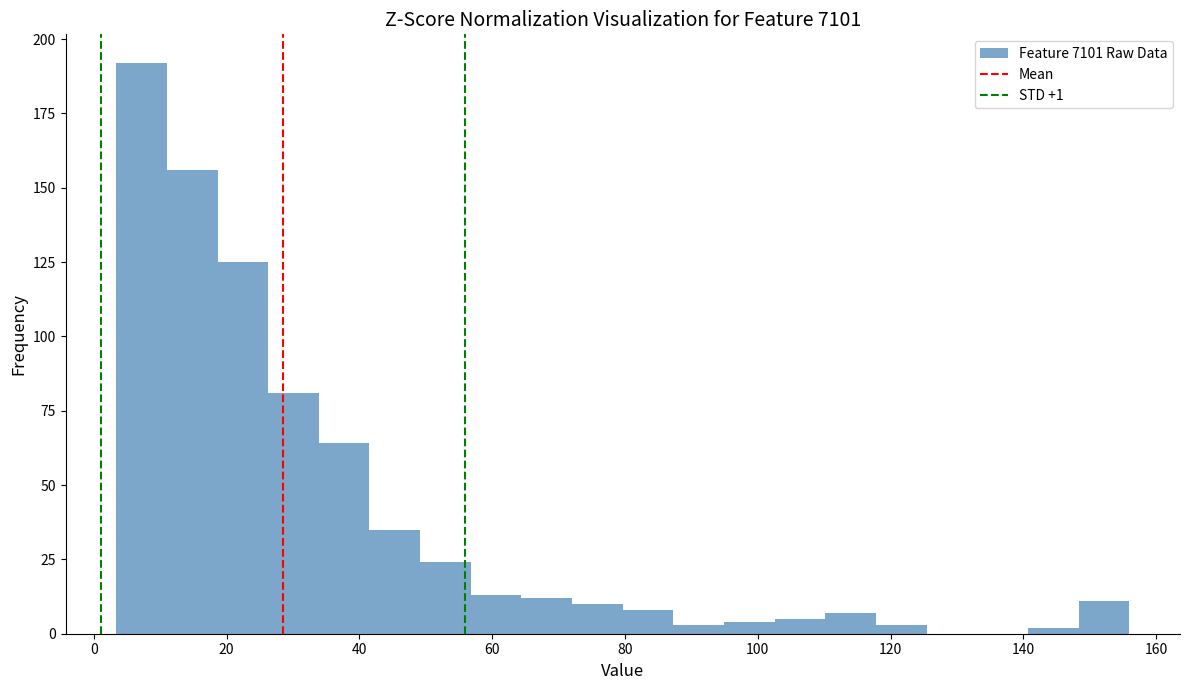

Read against the x-axis, roughly where is the centre of the tallest bar?

8